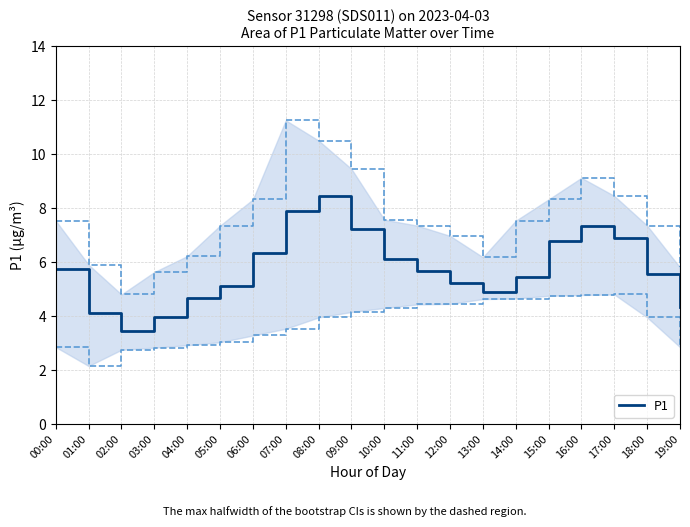

Where is the first local maximum?

08:00